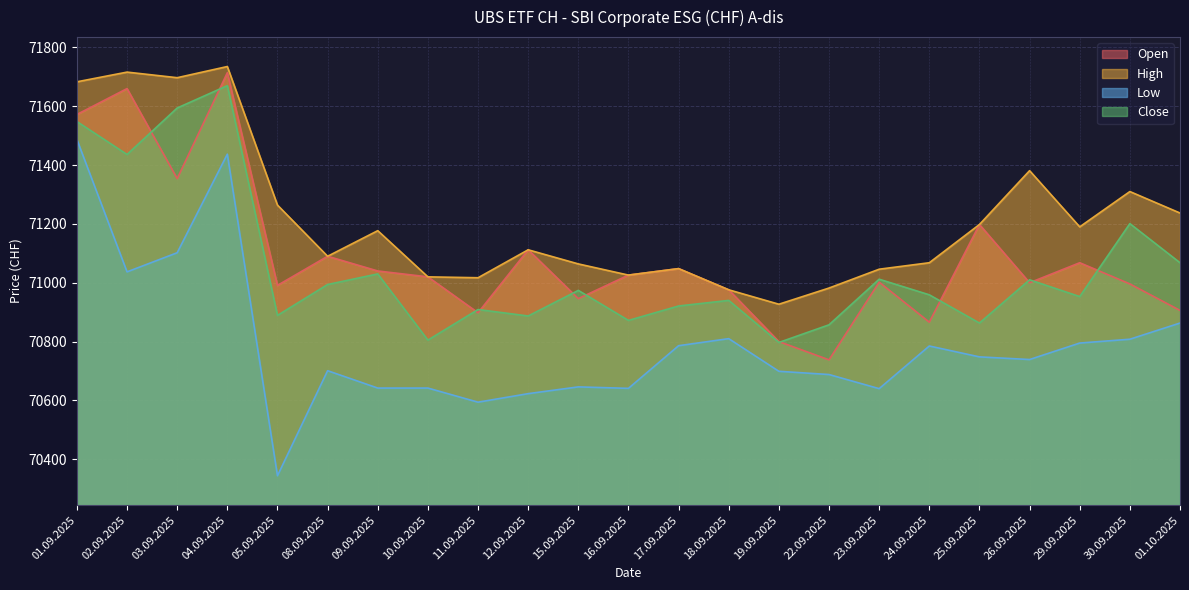

What are all the series names shown in the legend?

Open, High, Low, Close